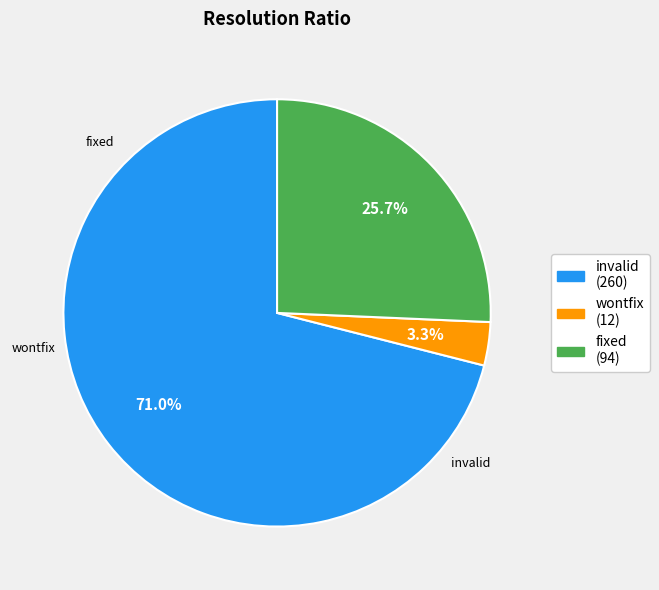

What is the smallest slice in the pie chart?

wontfix